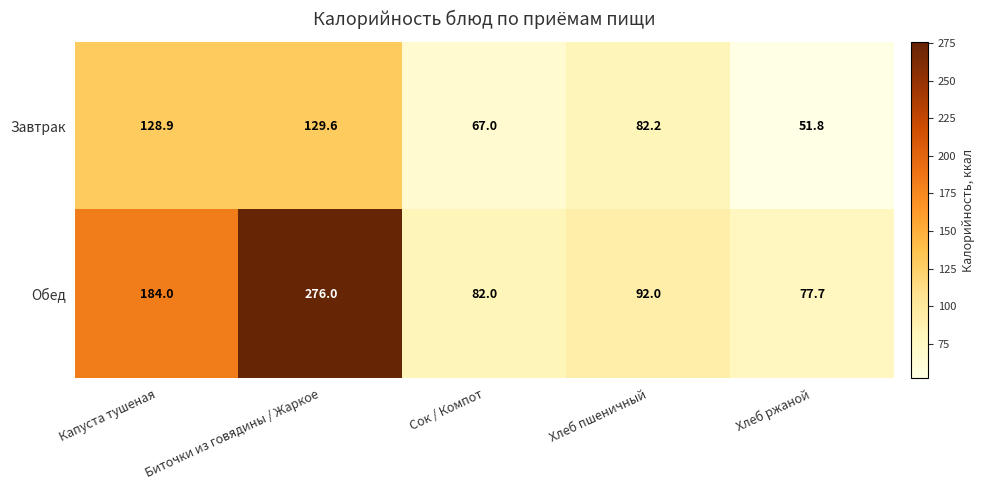

Reading left to right, what are all the values shown in this chart?

Завтрак: 128.9	129.6	67.0	82.2	51.8
Обед: 184.0	276.0	82.0	92.0	77.7